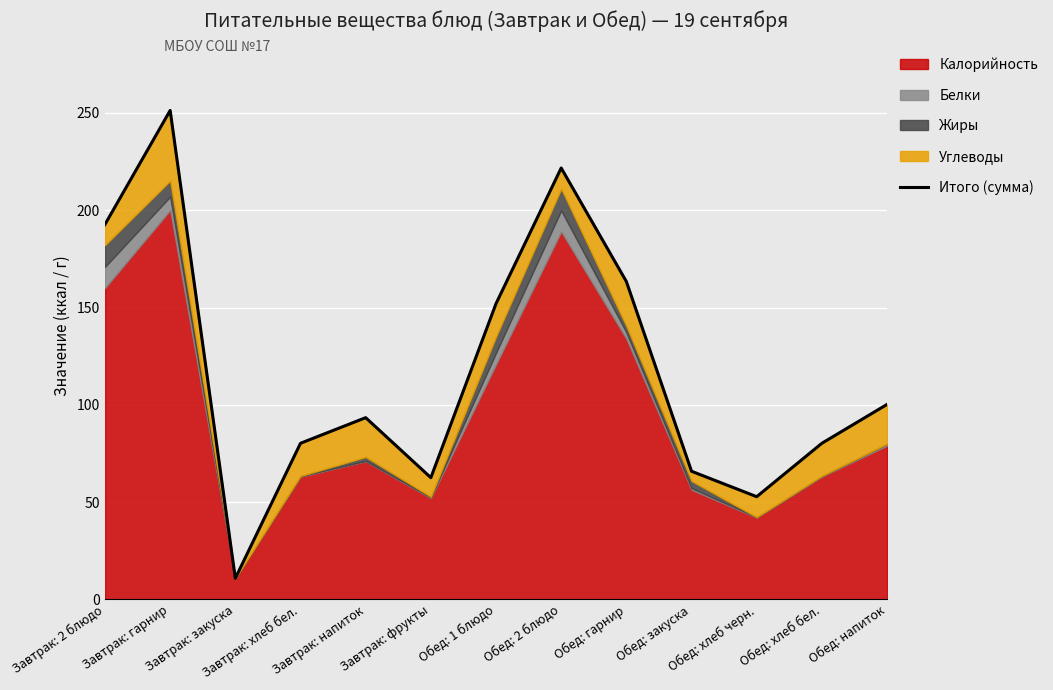

Does the chart display data point markers on the line(s)?

No